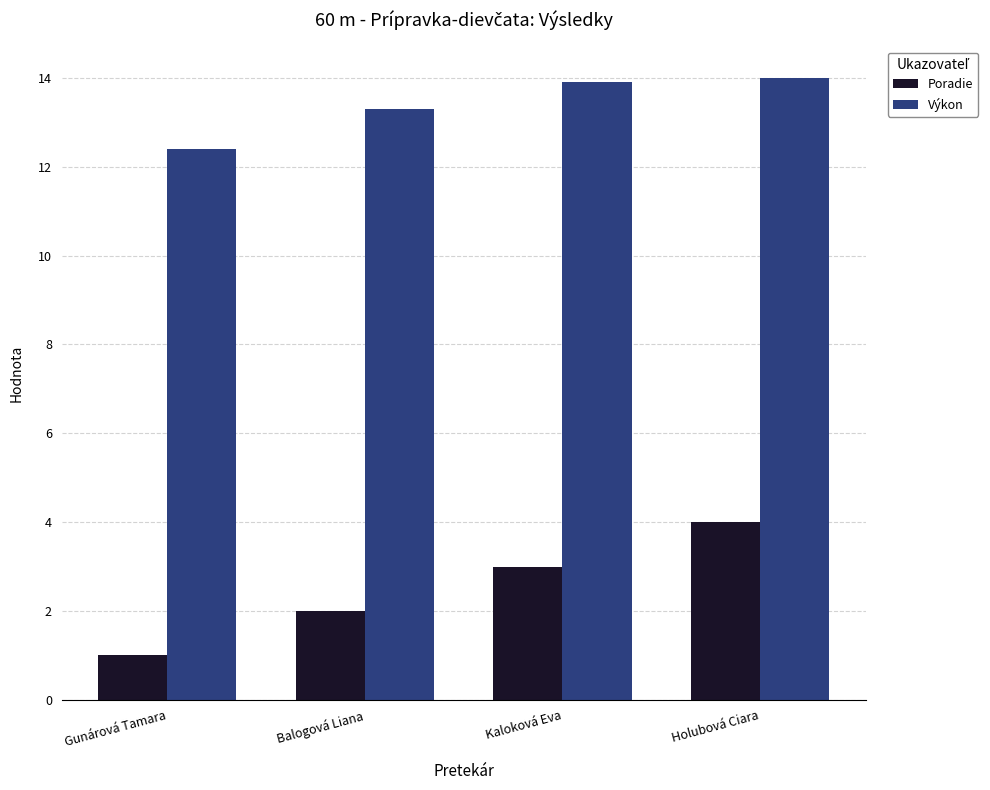

Rank the categories by Poradie value from highest to lowest.

Holubová Ciara, Kaloková Eva, Balogová Liana, Gunárová Tamara